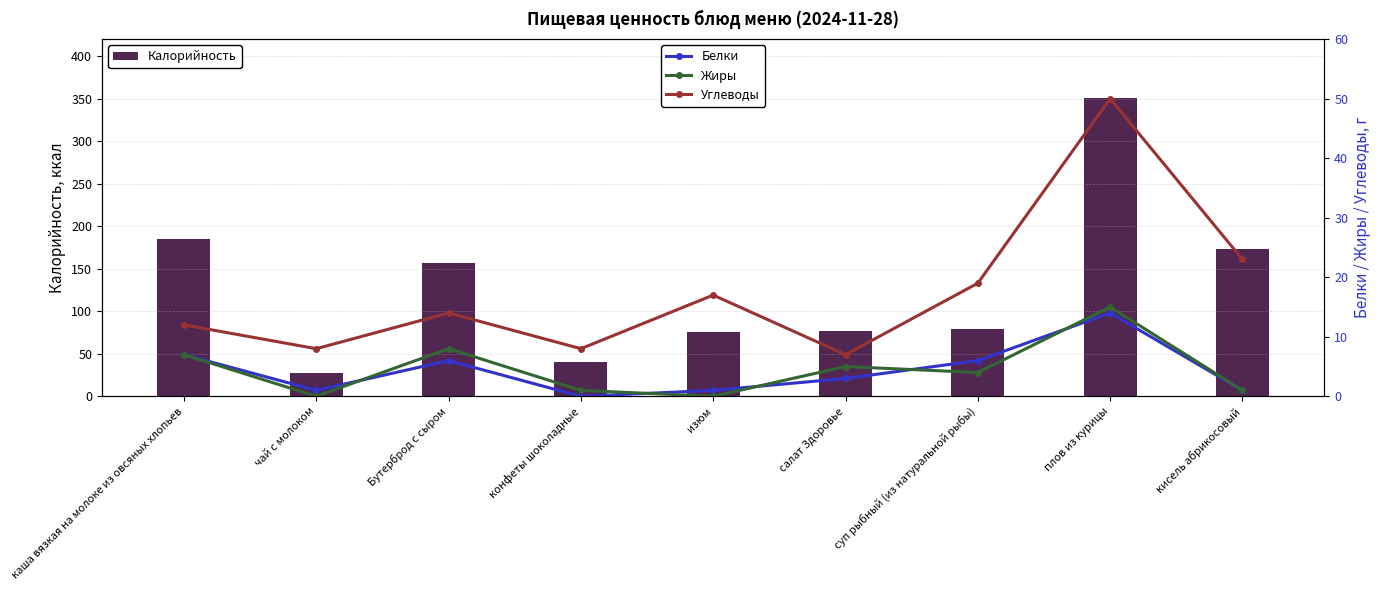

What is the difference between the highest and lowest values at кисель абрикосовый?

172